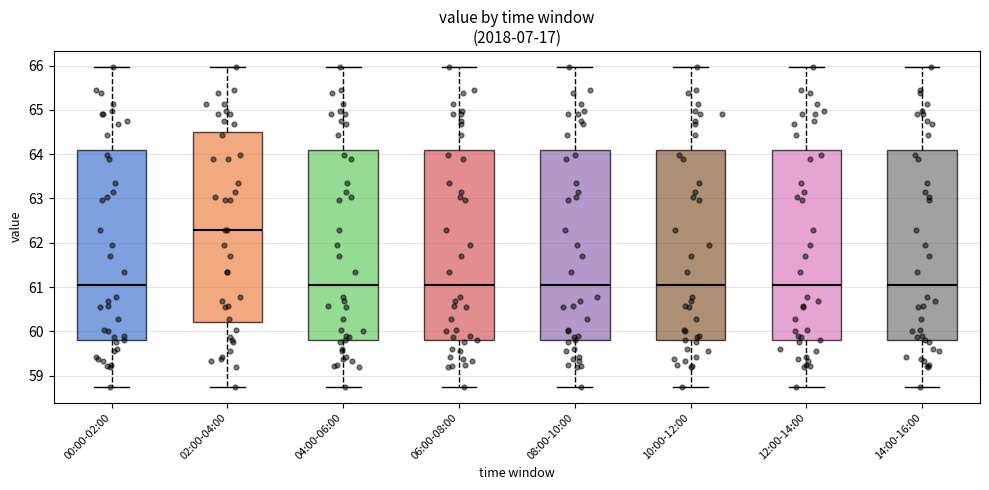

Reading left to right, read every box against the y-axis: the position of its median line, the range the box covers, and the ends of its whiskers. The values are not printed on the chart, so give them approximately, as read against the axis.

00:00-02:00: median 61.1, box 59.8 to 64.1, whiskers 58.8 to 66.0
02:00-04:00: median 62.3, box 60.2 to 64.5, whiskers 58.8 to 66.0
04:00-06:00: median 61.1, box 59.8 to 64.1, whiskers 58.8 to 66.0
06:00-08:00: median 61.1, box 59.8 to 64.1, whiskers 58.8 to 66.0
08:00-10:00: median 61.1, box 59.8 to 64.1, whiskers 58.8 to 66.0
10:00-12:00: median 61.1, box 59.8 to 64.1, whiskers 58.8 to 66.0
12:00-14:00: median 61.1, box 59.8 to 64.1, whiskers 58.8 to 66.0
14:00-16:00: median 61.1, box 59.8 to 64.1, whiskers 58.8 to 66.0